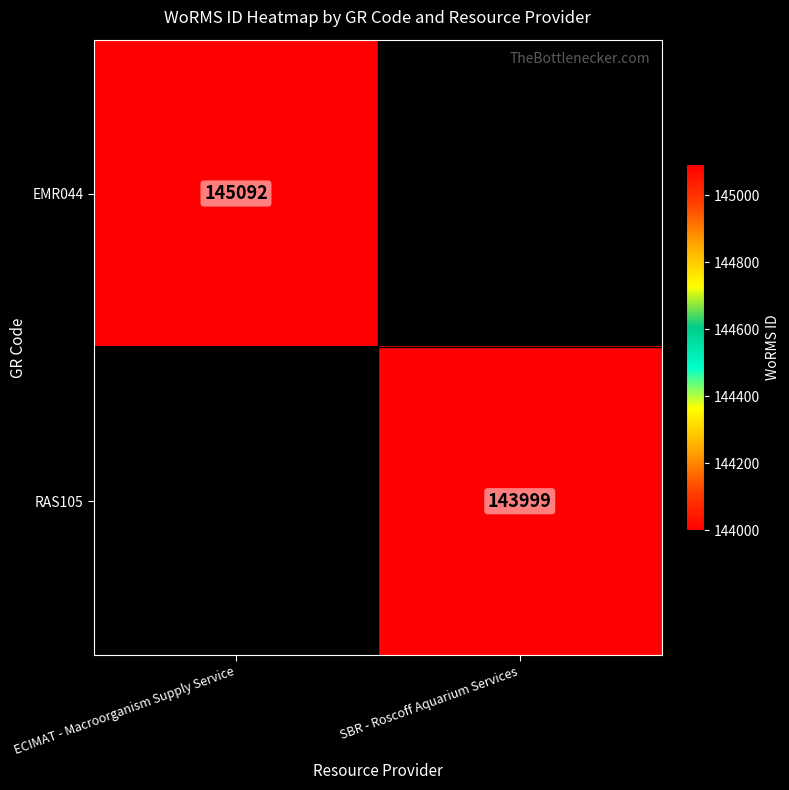

At which category is the sum across all series the highest?

ECIMAT - Macroorganism Supply Service